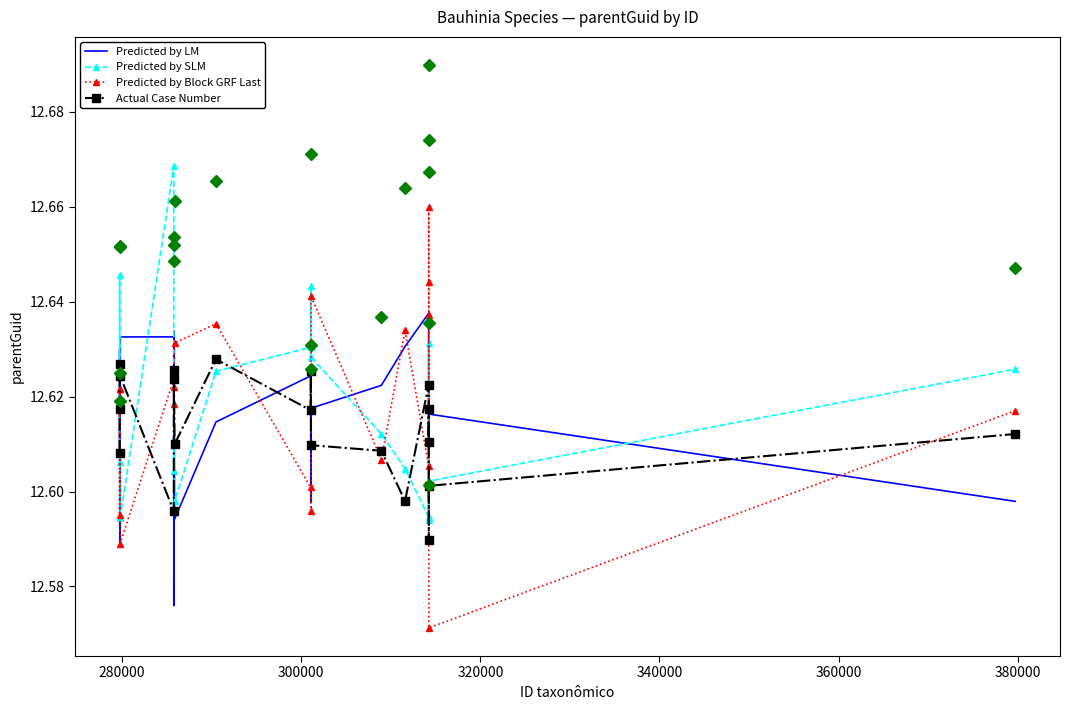

Is the value of Predicted by LM at 9 greater than the value of Actual Case Number at 19?

Yes